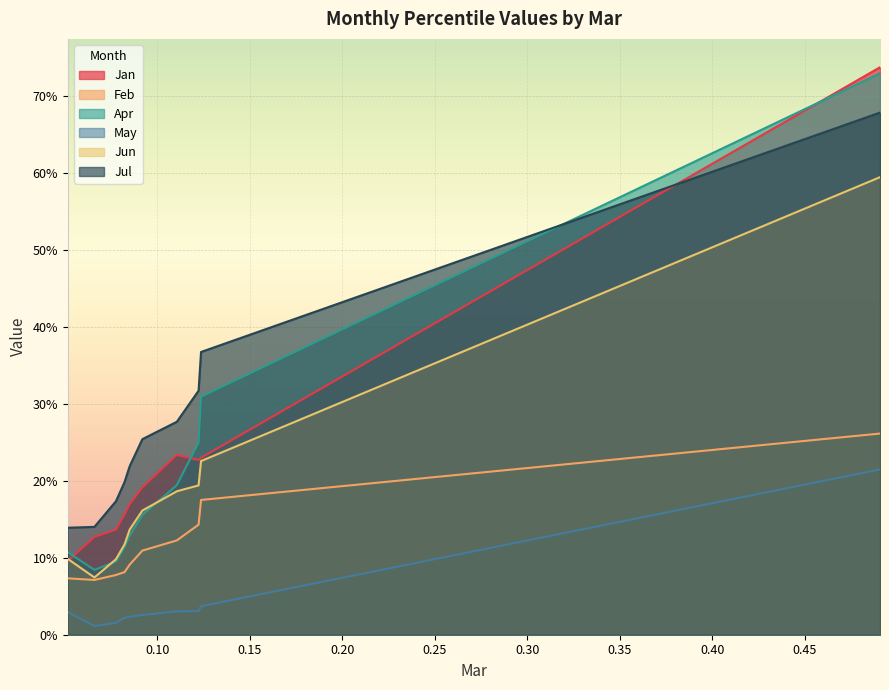

True or false: May has more than 2 points higher than both neighbors.

False